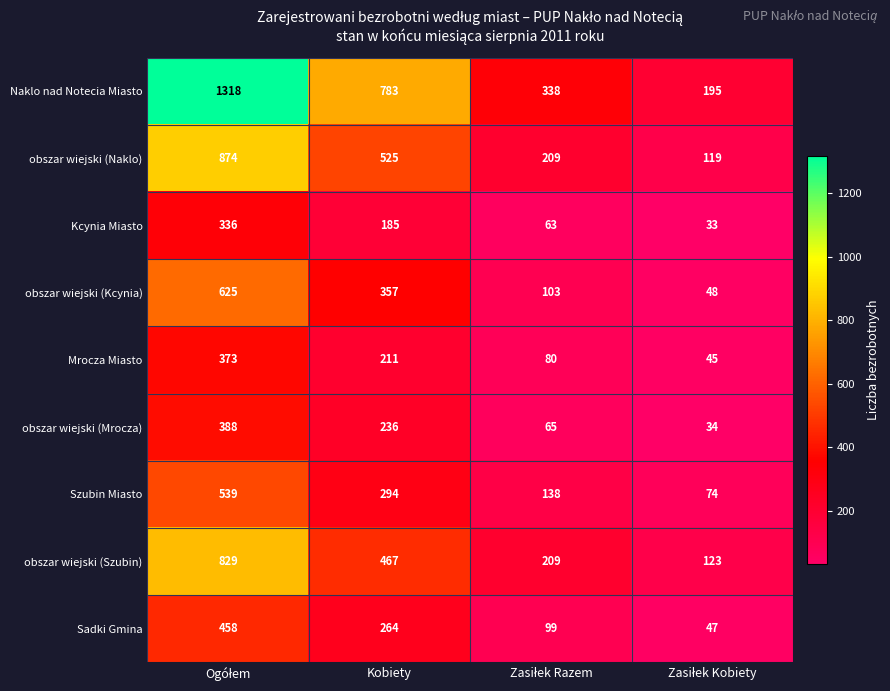

What is the difference between the maximum and second lowest values in the Sadki Gmina series?

359